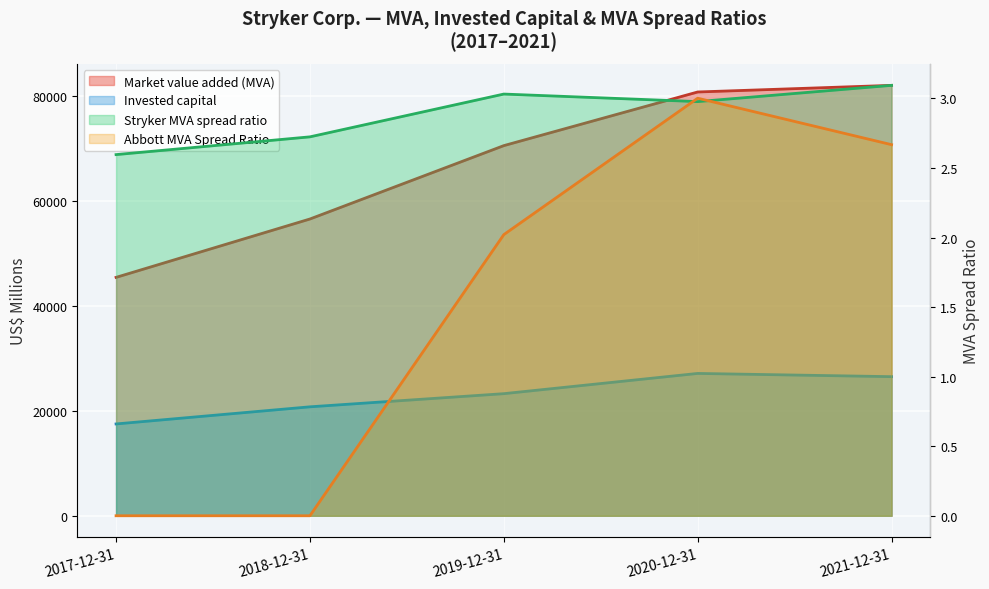

Which series has the largest range (max minus min)?

Market value added (MVA)